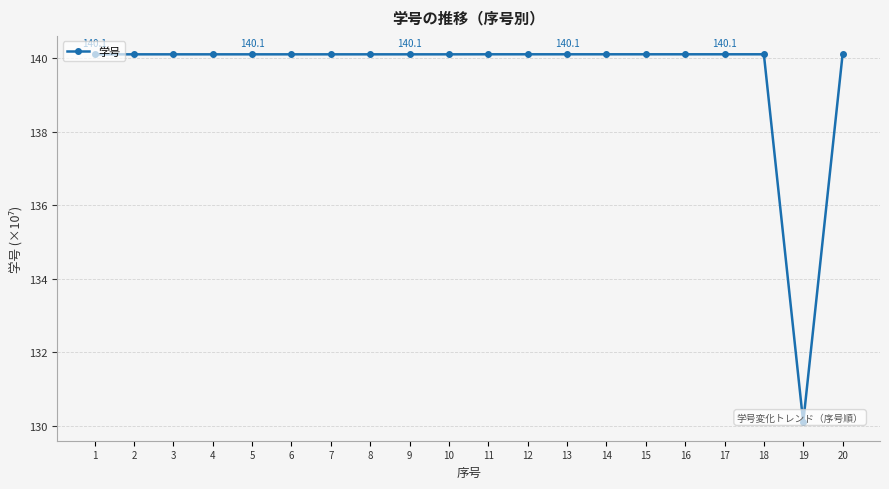

Which has a higher value, 3 or 2?

3